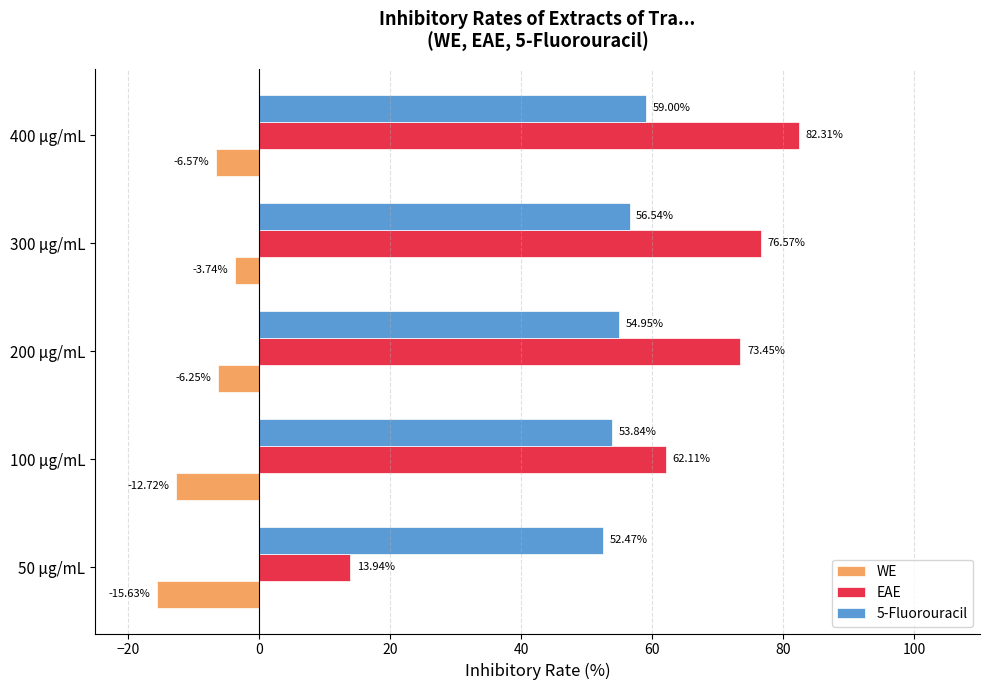

Which series has the largest total across all categories?

EAE